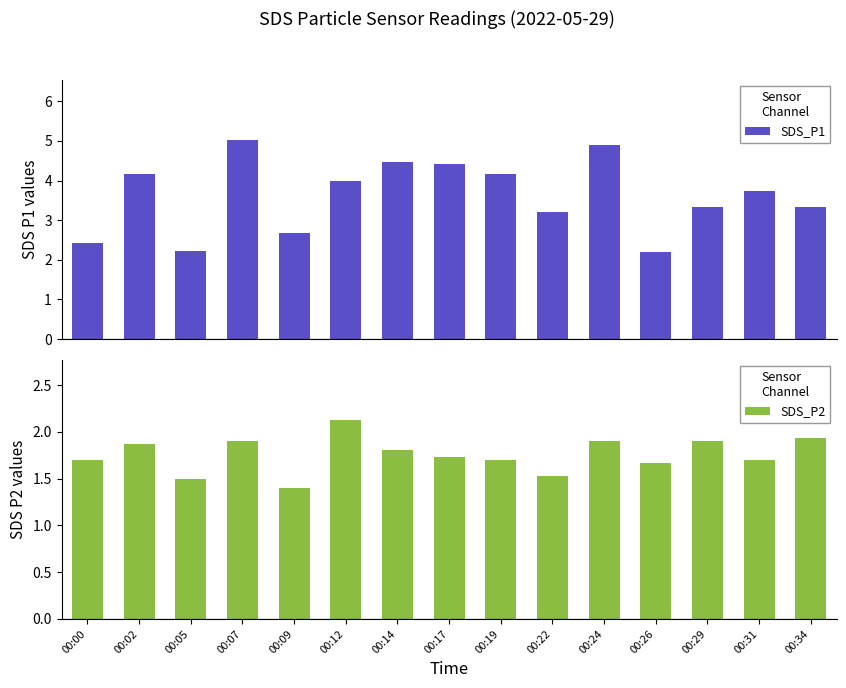

Count the number of data series in this chart.

2